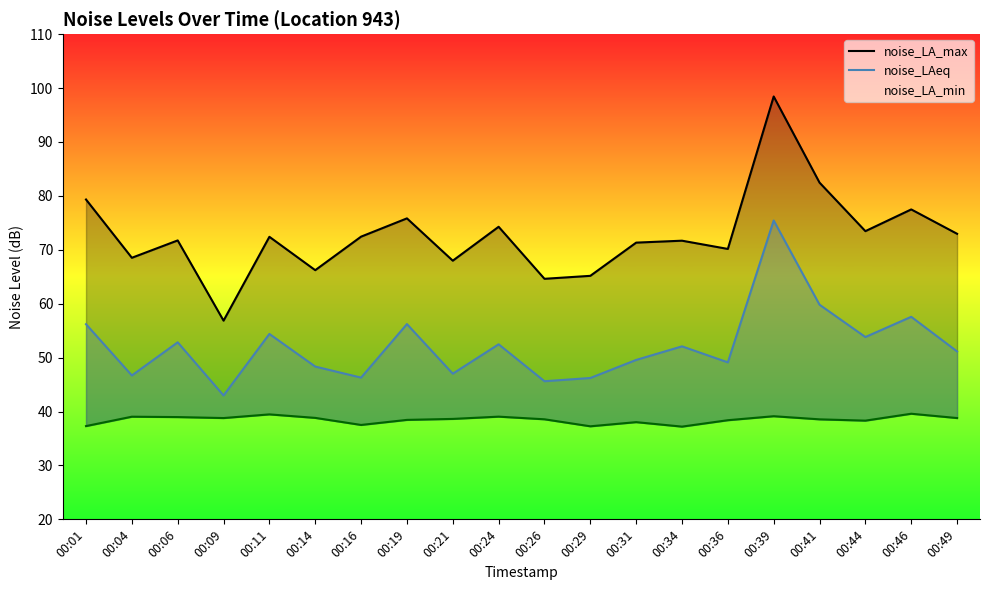

What is the spread (max minus min) of values at 00:21?

29.4